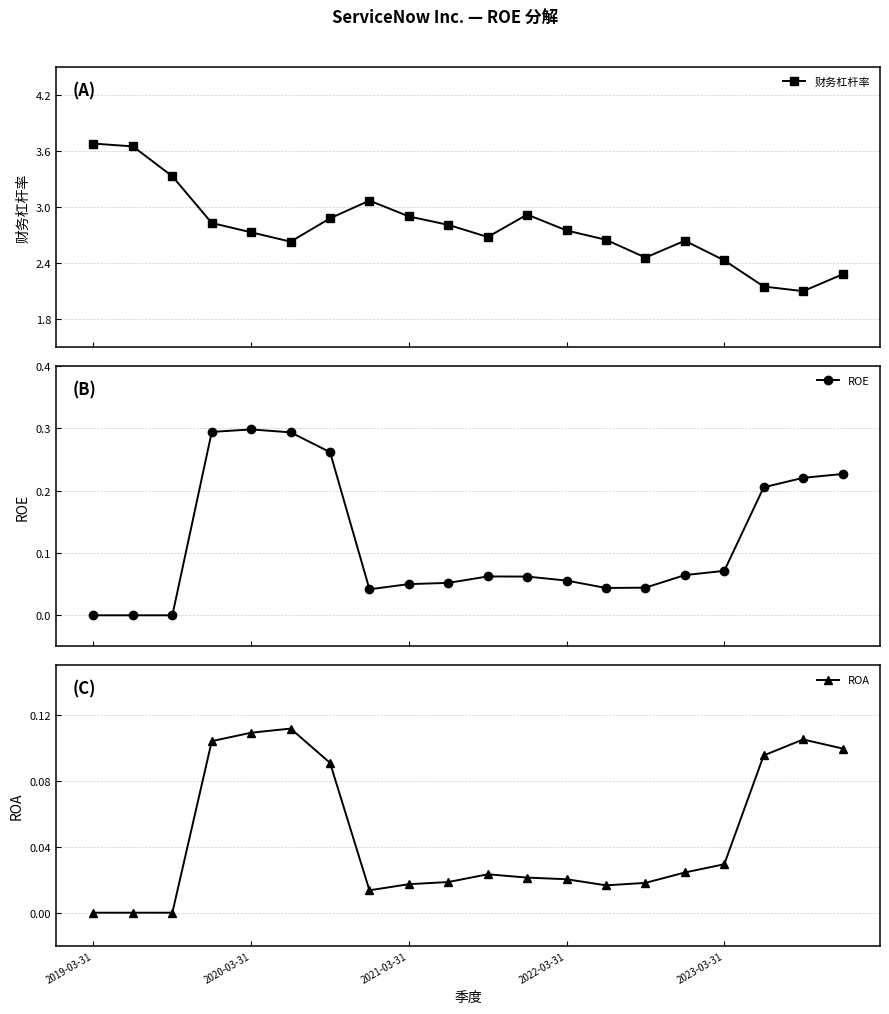

True or false: 财务杠杆率 and ROA intersect in this chart.

False